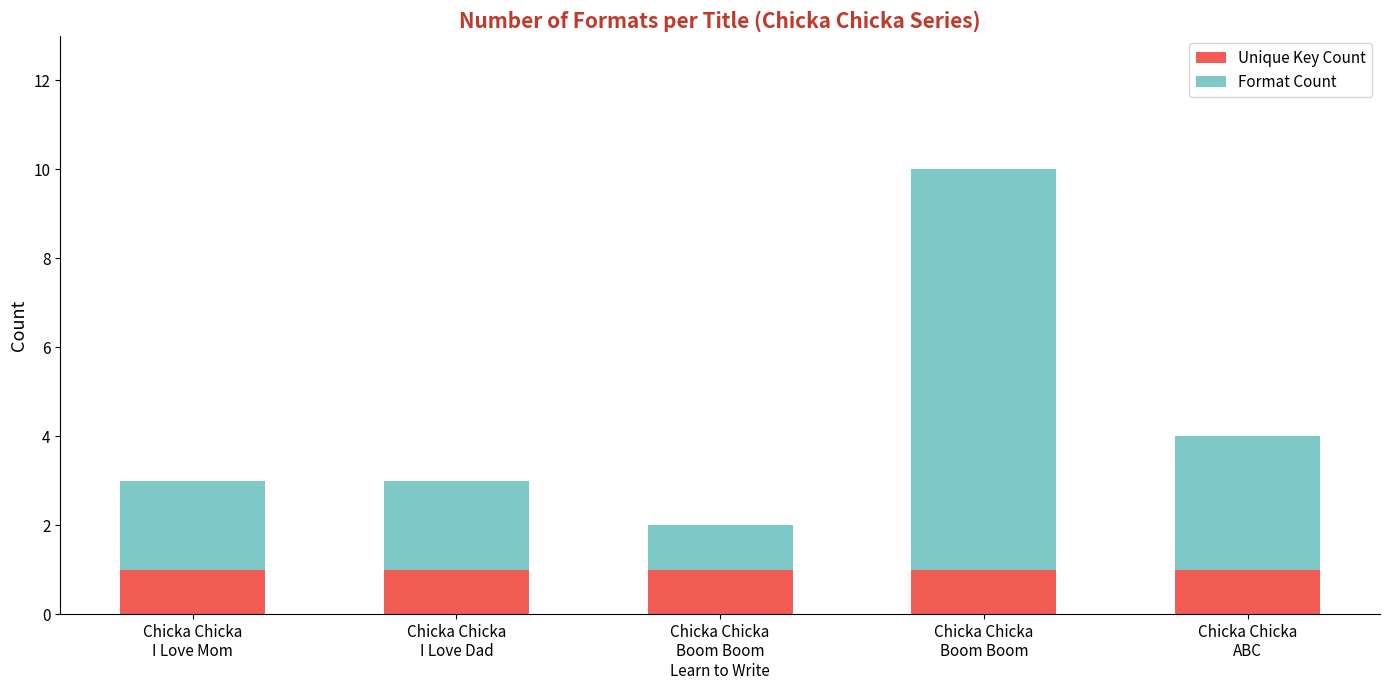

Read the Unique Key Count value at Chicka Chicka
Boom Boom.

1